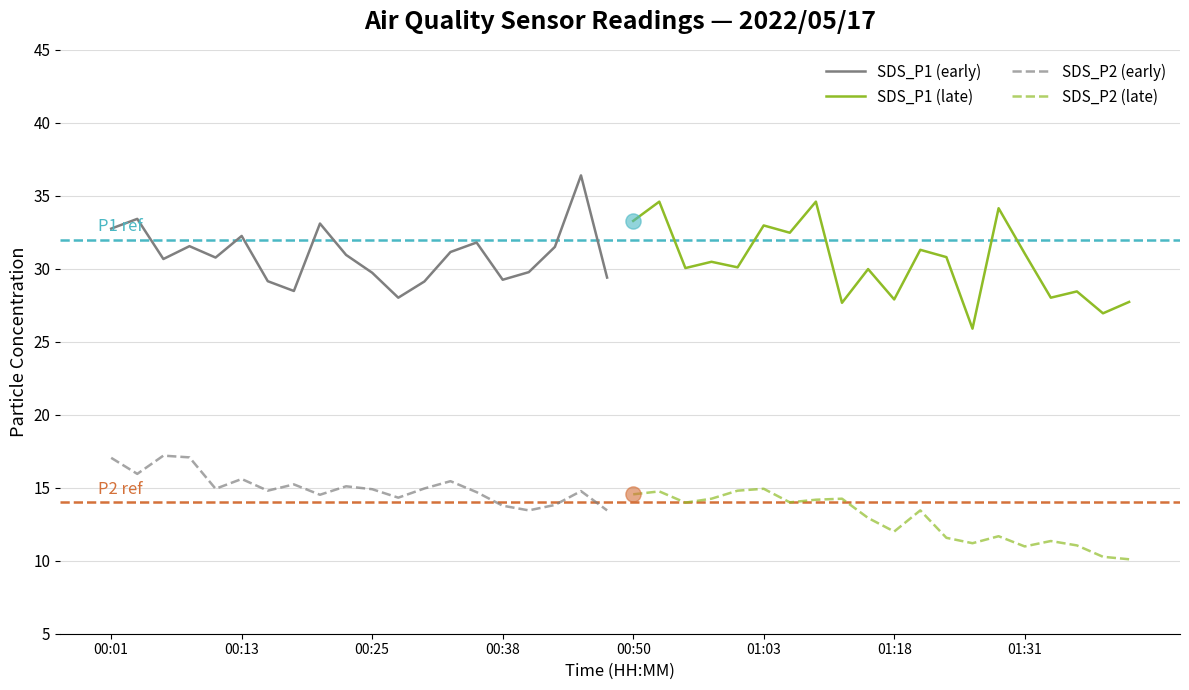

True or false: SDS_P1 (early) and SDS_P2 (early) intersect in this chart.

False